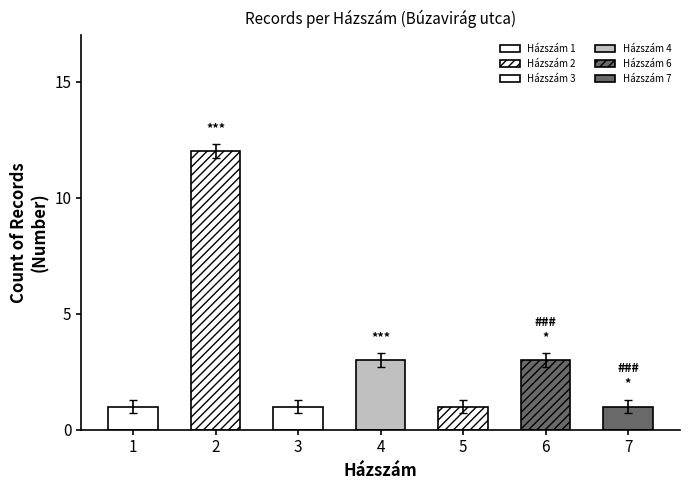

Is it true that the value at 6 is 3?

True